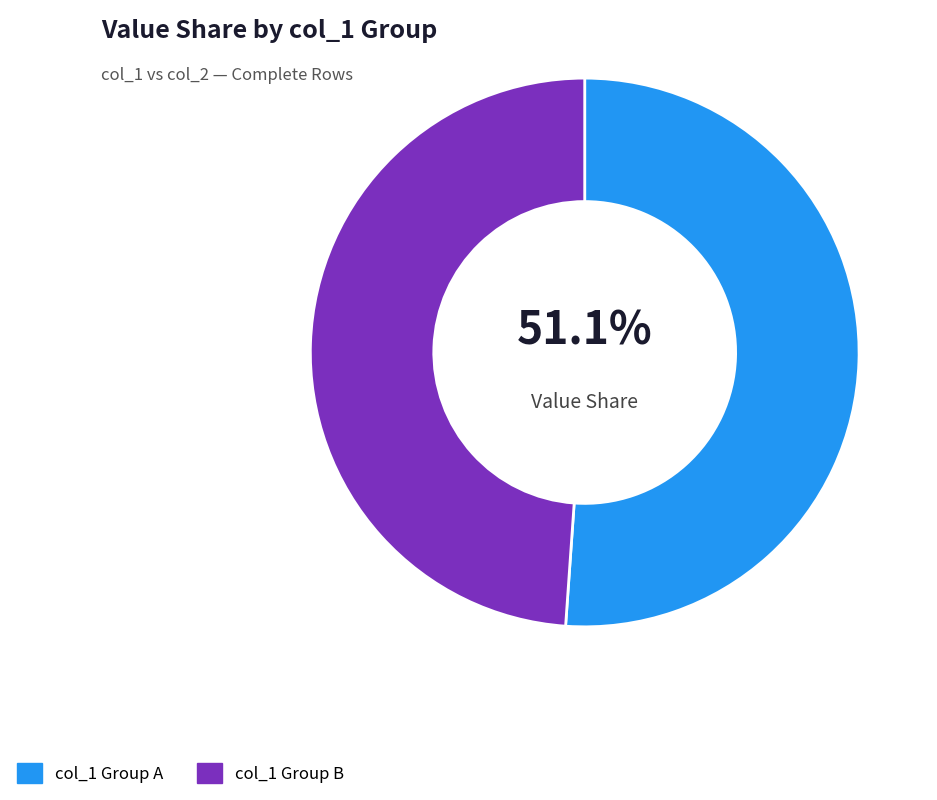

To the nearest percent, what is the difference between the largest and smallest slice percentages?

2%